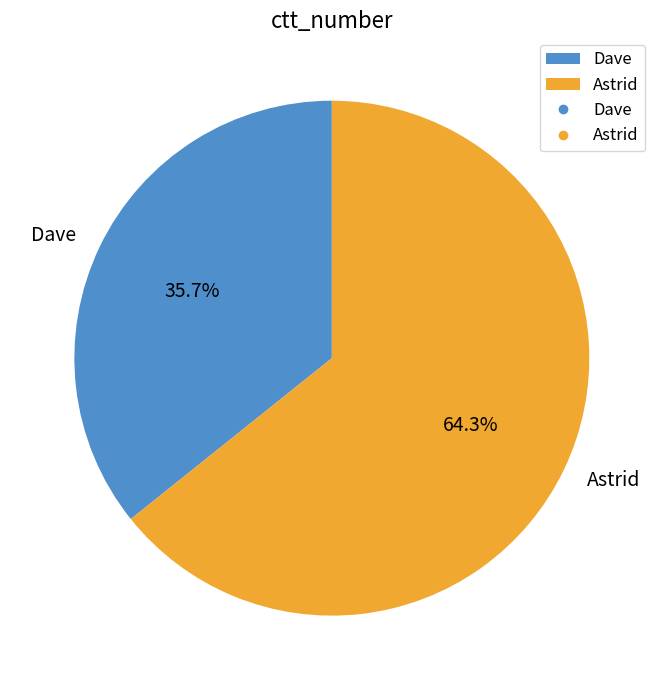

What portion of the pie excludes Astrid?

35.7%